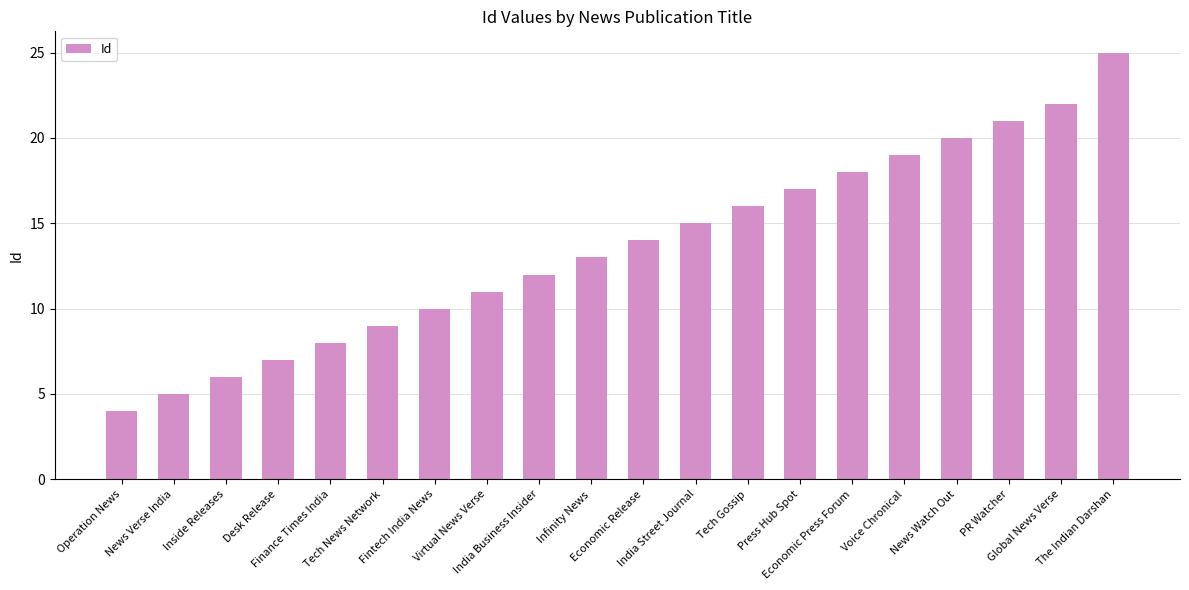

The chart shows a value of 21 at India Business Insider. True or false?

False